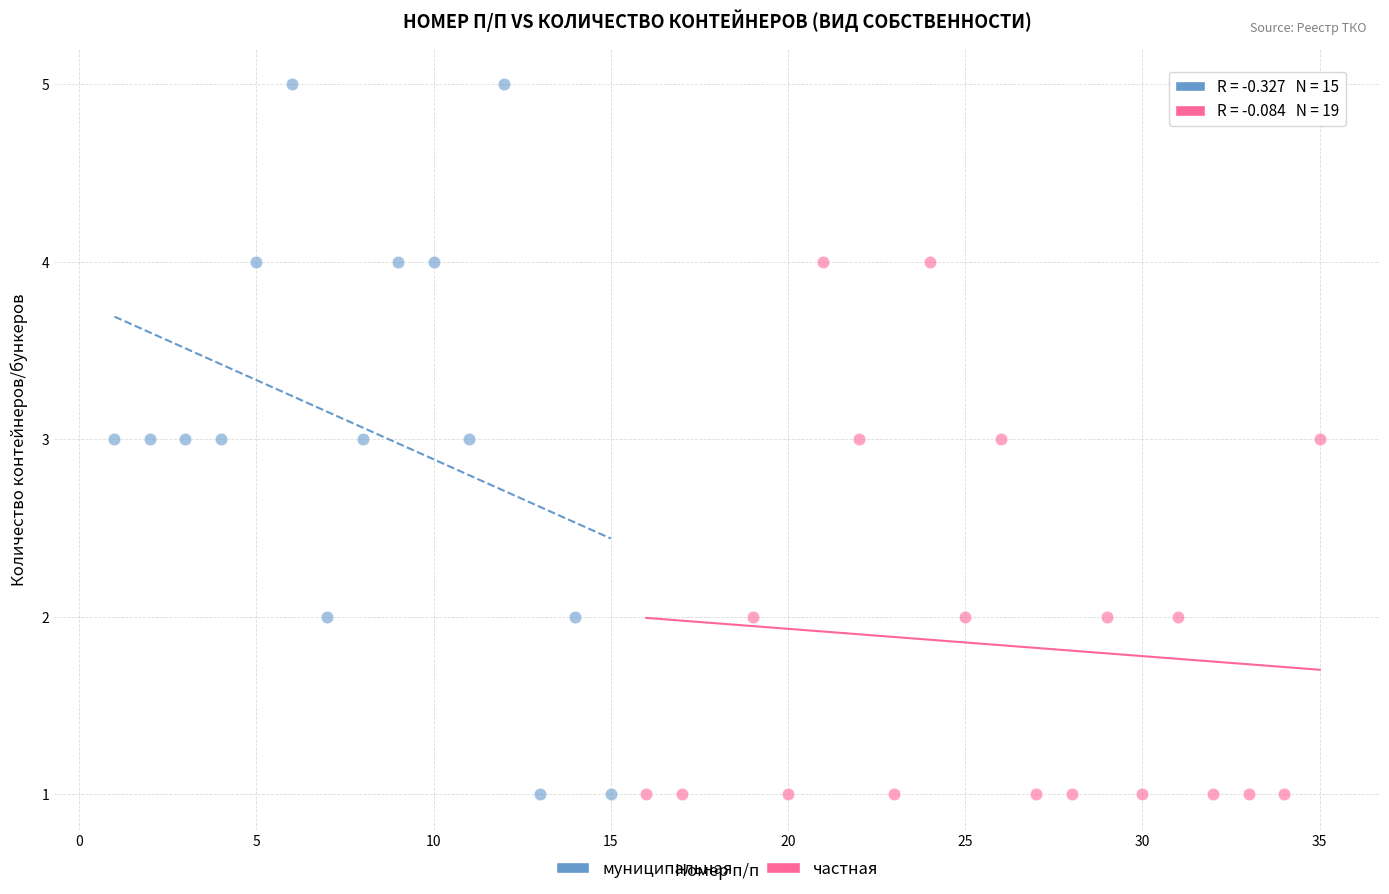

Which series reaches the maximum Y coordinate?

муниципальная